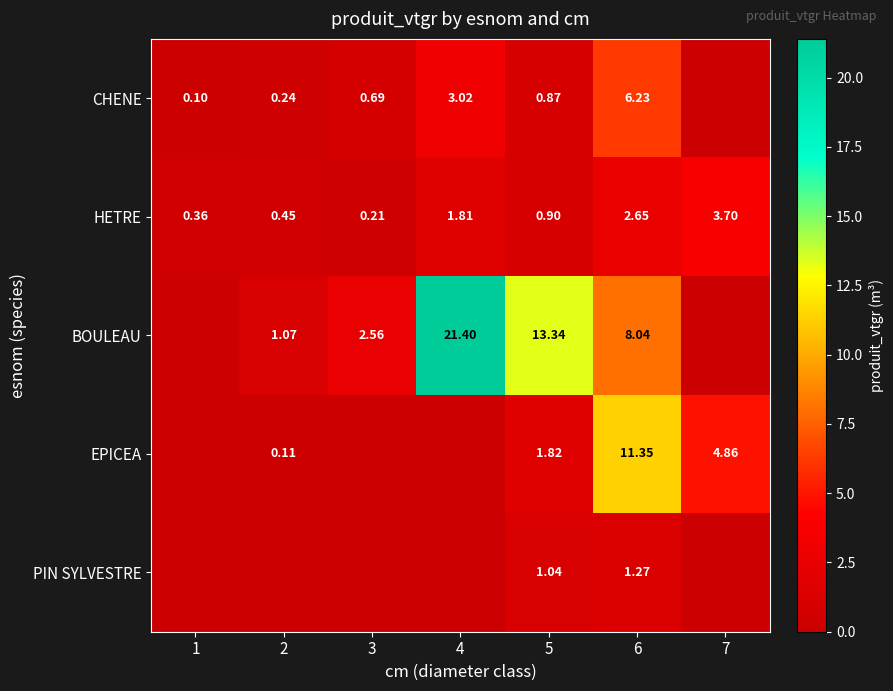

What is the difference between the highest and lowest values at 7?

4.9